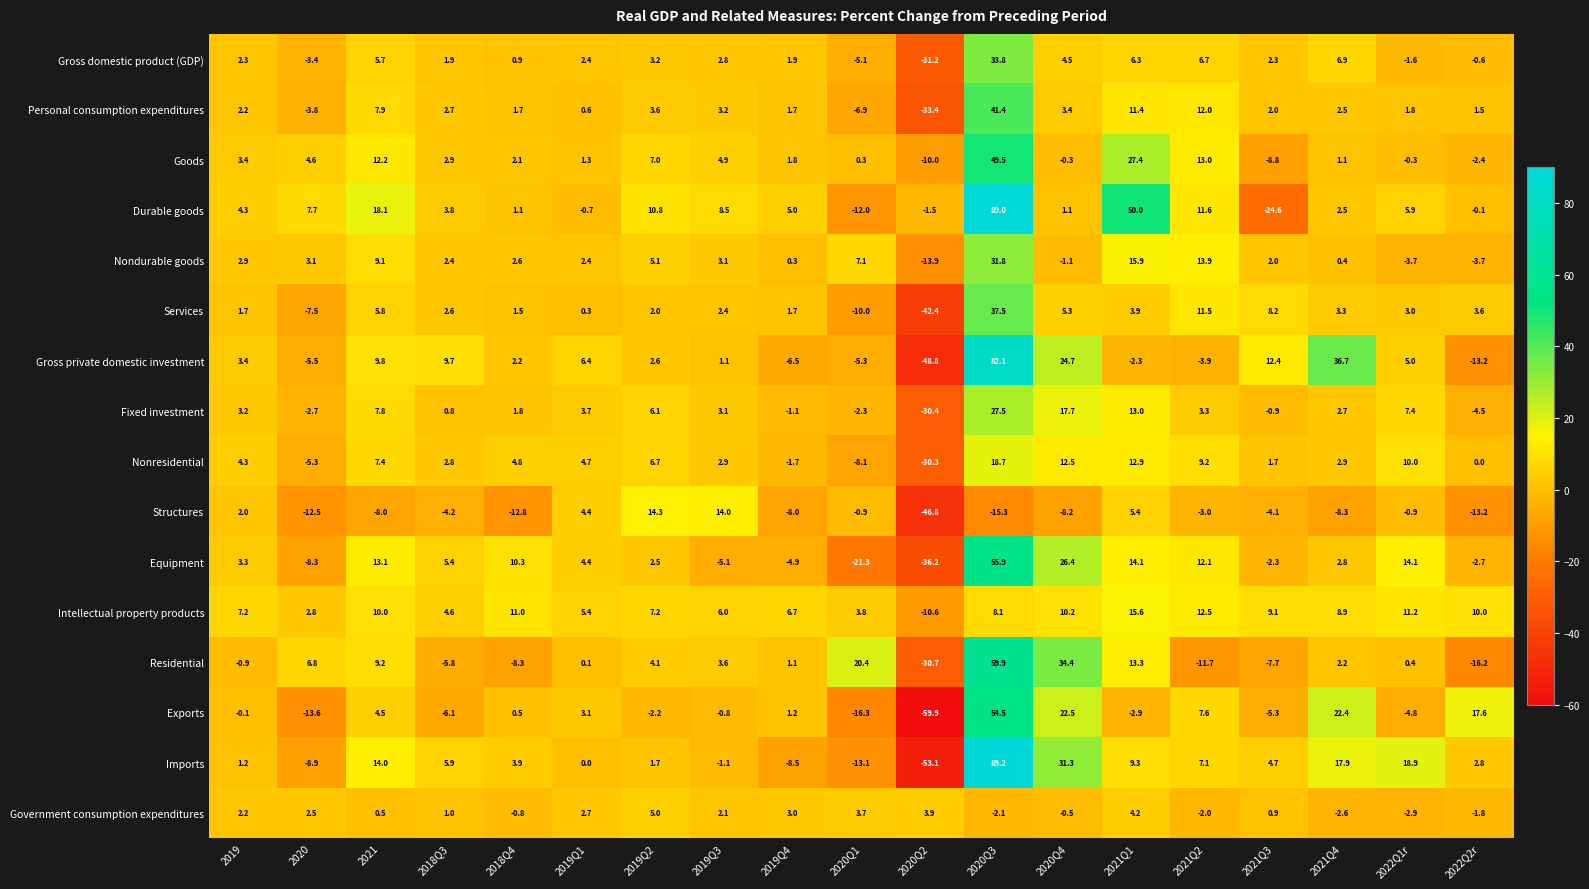

Is it true that Durable goods equals 4.3 at 2019?

True